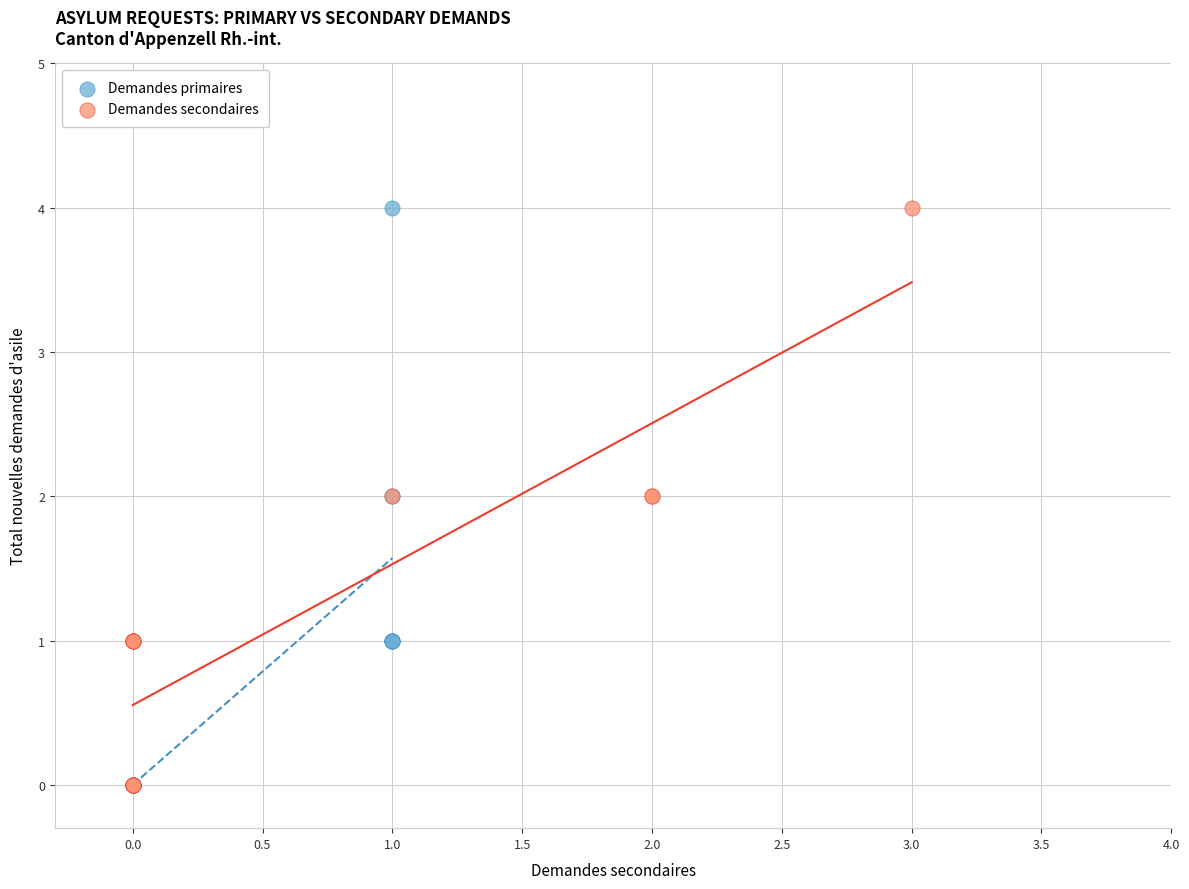

What are all the series names shown in the legend?

Demandes primaires, Demandes secondaires